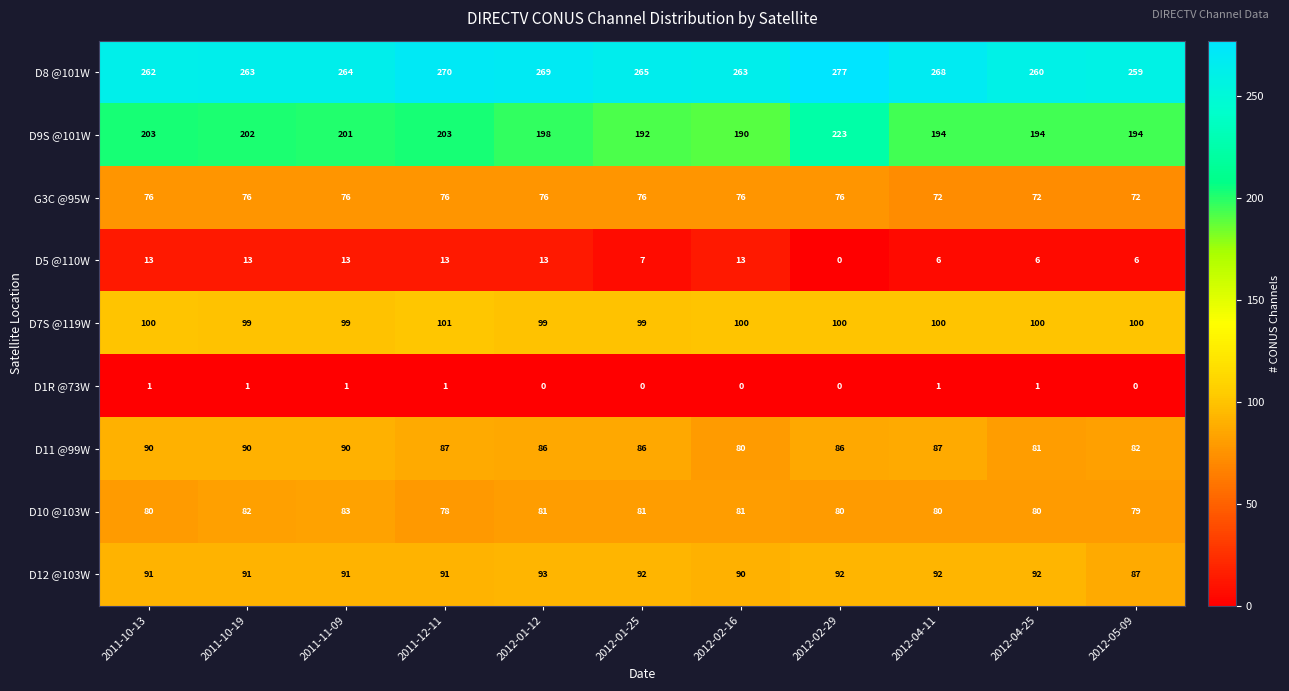

How many D7S @119W values are between 99 and 100?

10